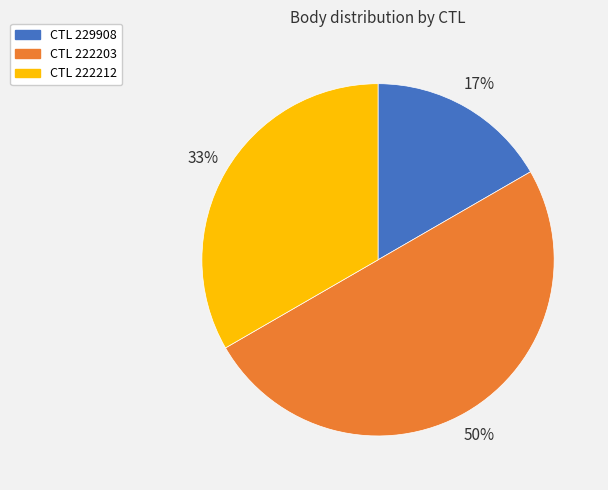

To the nearest percent, what is the average slice percentage?

33%